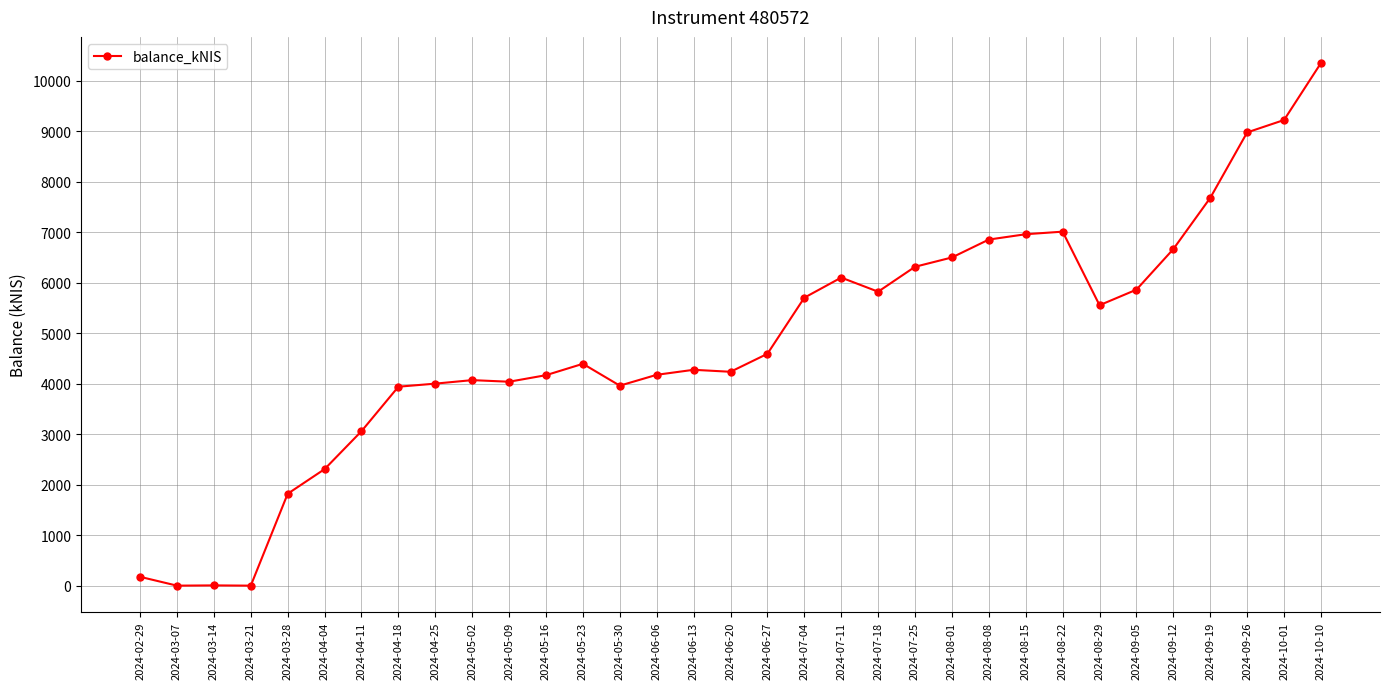

True or false: the data has more than 1 interior local peaks.

True